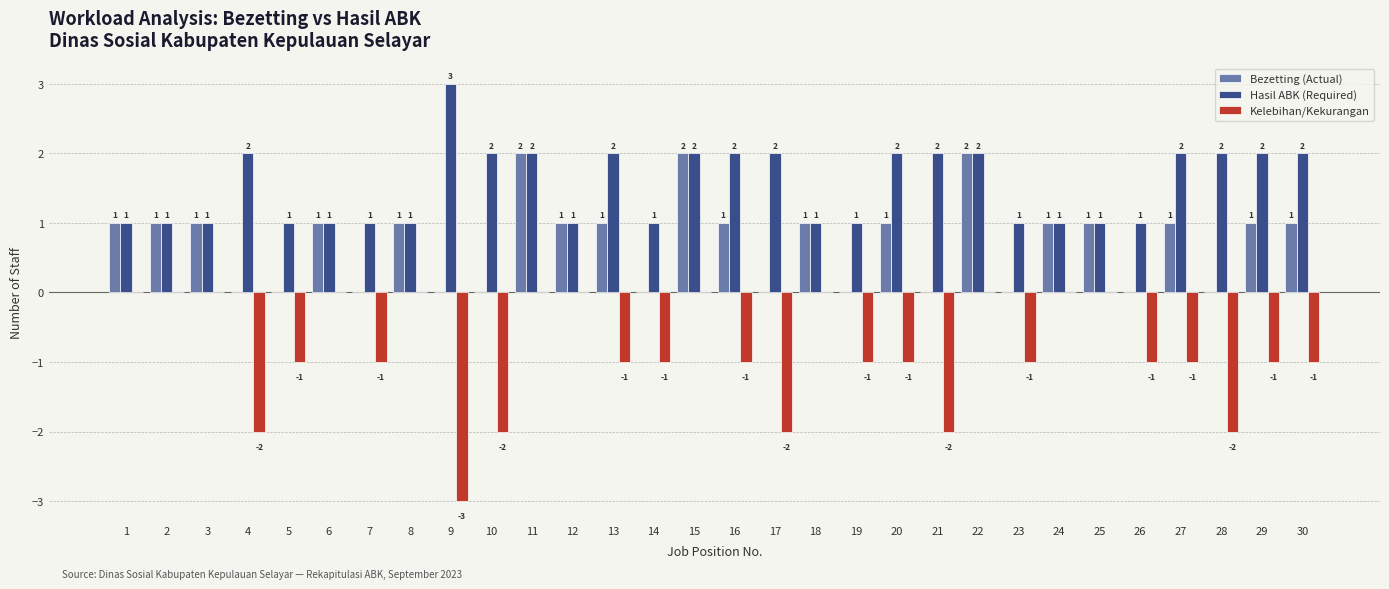

True or false: Hasil ABK (Required) has a value of 2 at 4.

True